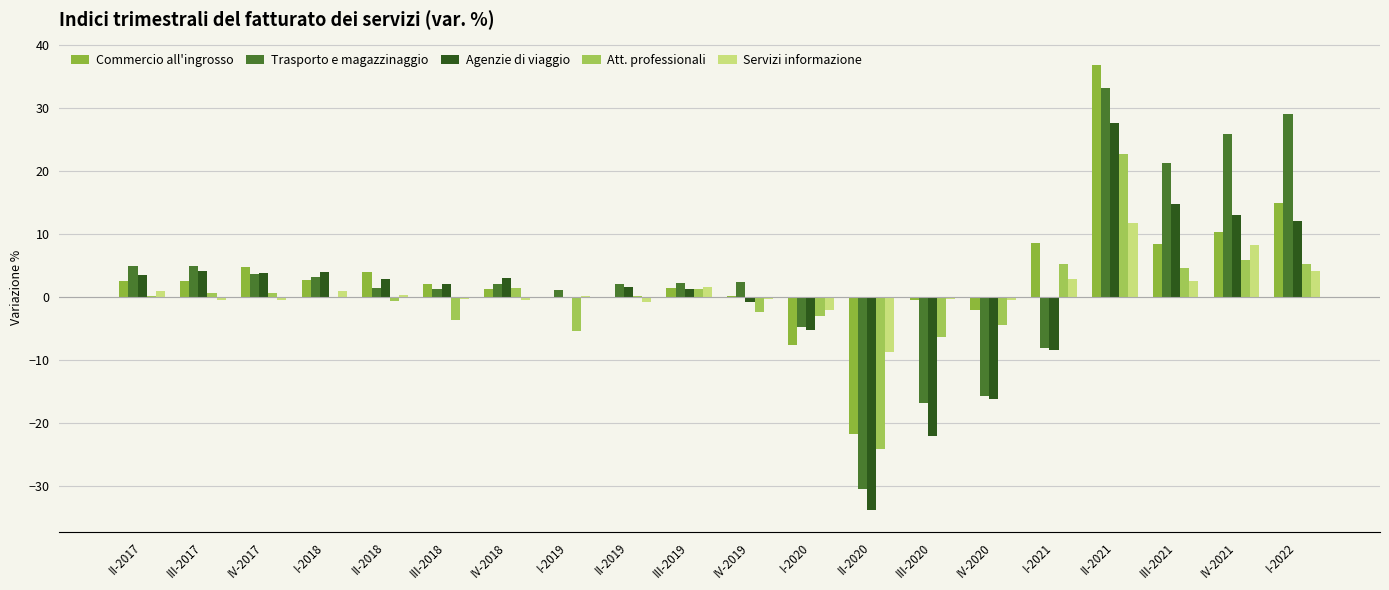

What is the label of the 8th bar from the right?

II-2020